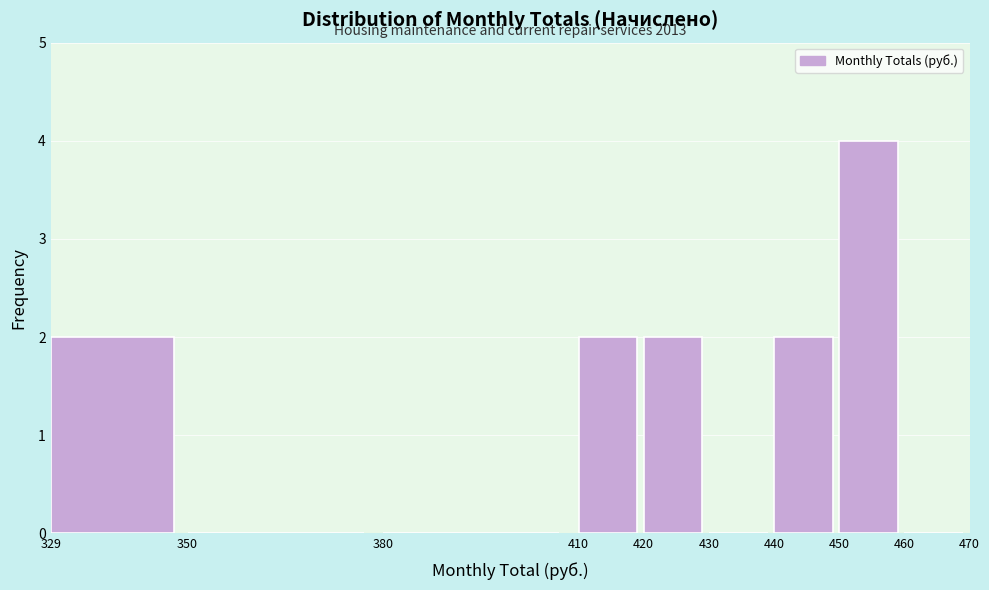

Which range on the x-axis has the tallest bar?

450 to 460